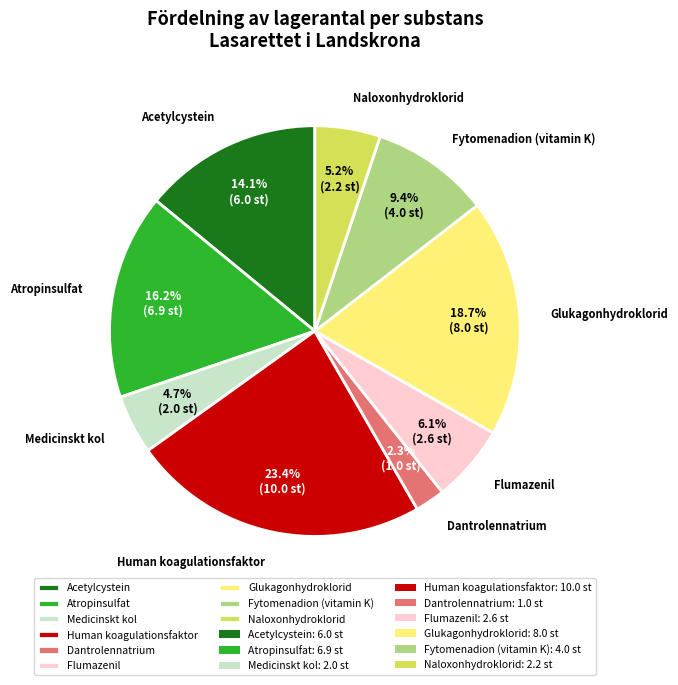

Which category has the smallest portion of the pie?

Dantrolennatrium